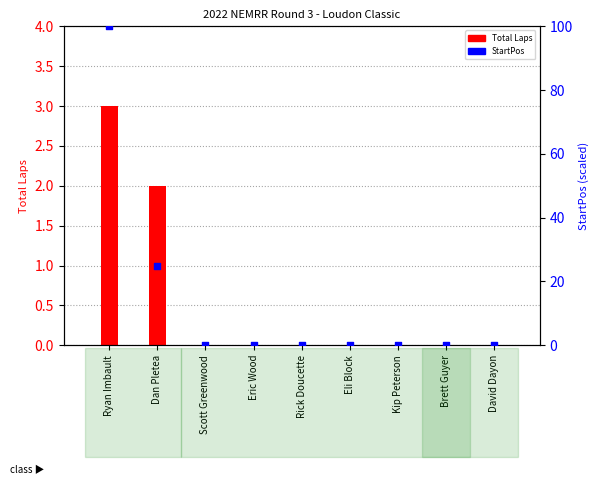

Which series has the largest Y range (max minus min)?

StartPos